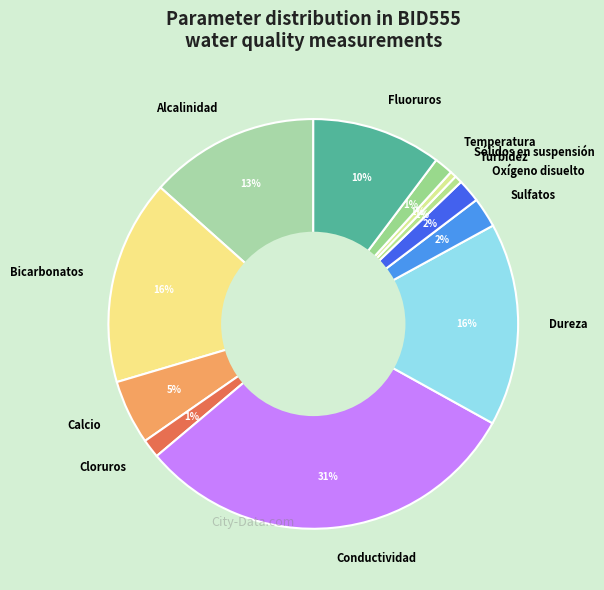

To the nearest percent, what is the average slice percentage?

8%